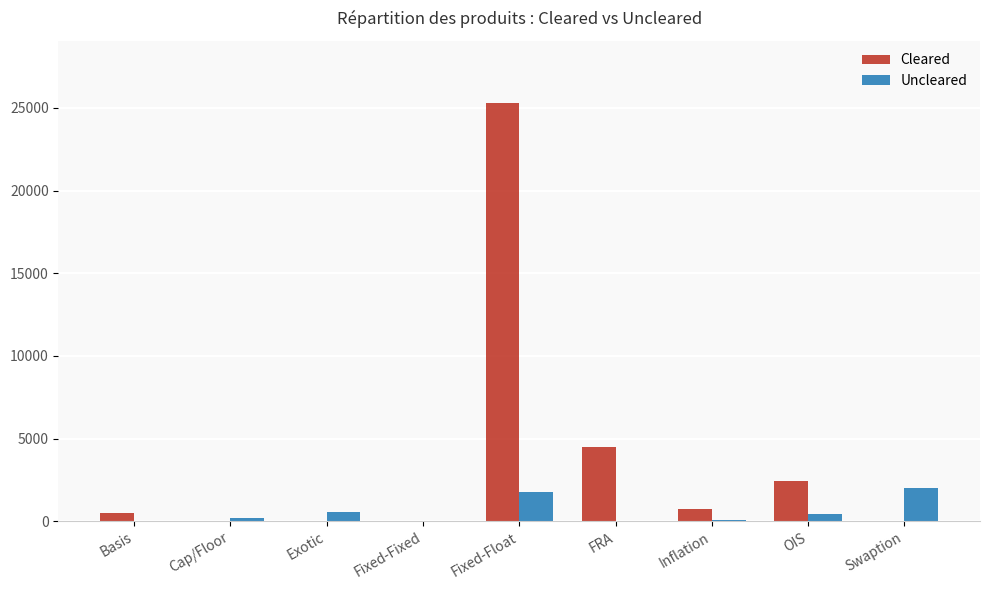

What is the highest value of the Cleared series?

25277